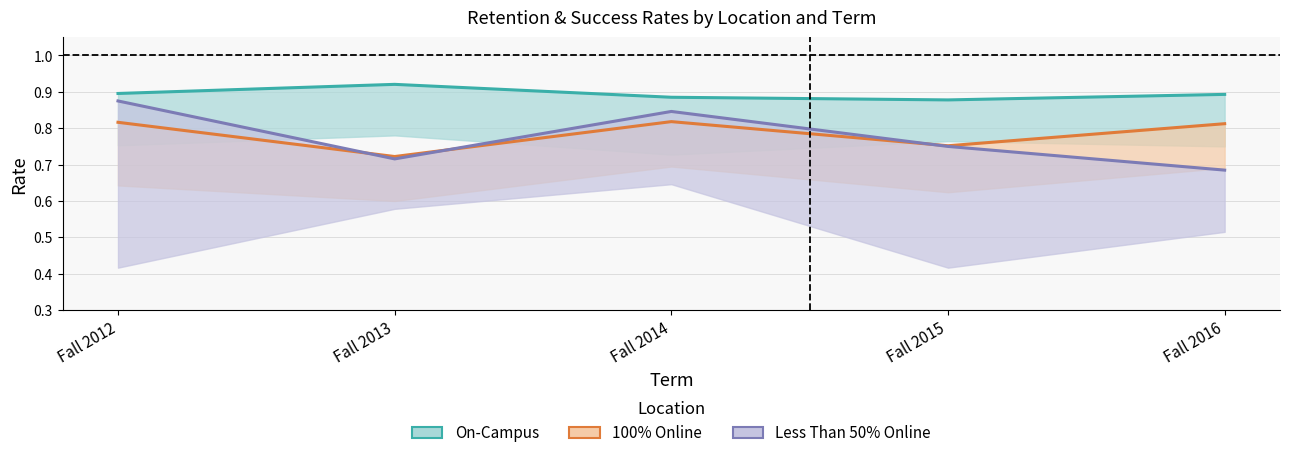

At which category does 100% Online reach its first local valley?

Fall 2013